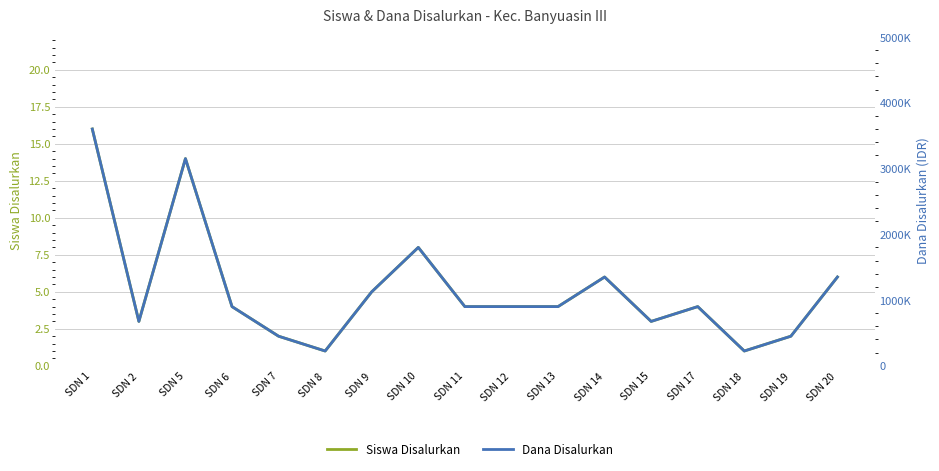

At which label does Dana Disalurkan first exceed 900000?

SDN 1